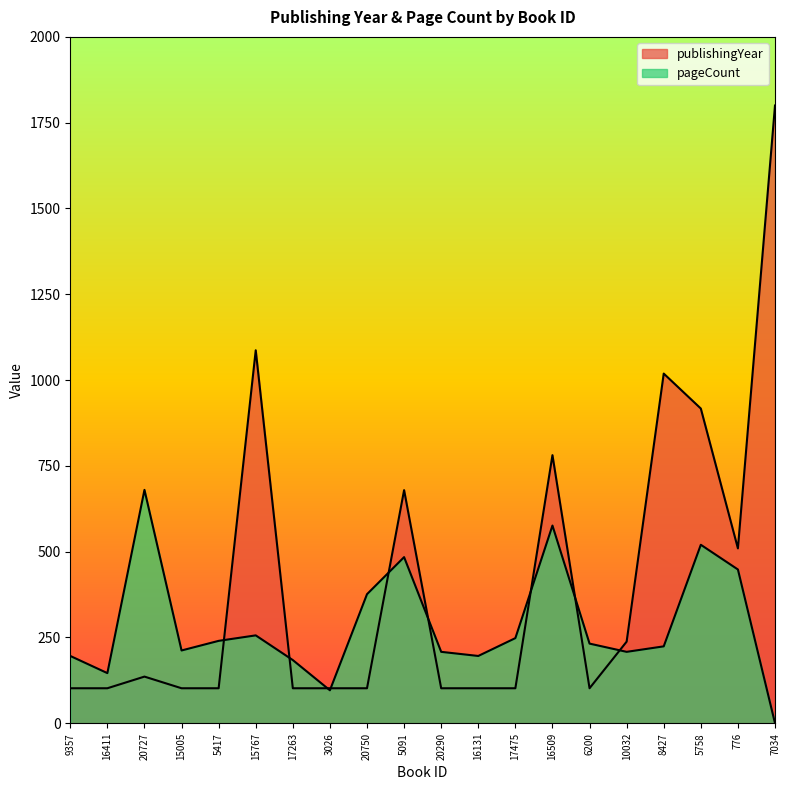

At 15767, list the series in order from smallest to largest.

pageCount, publishingYear